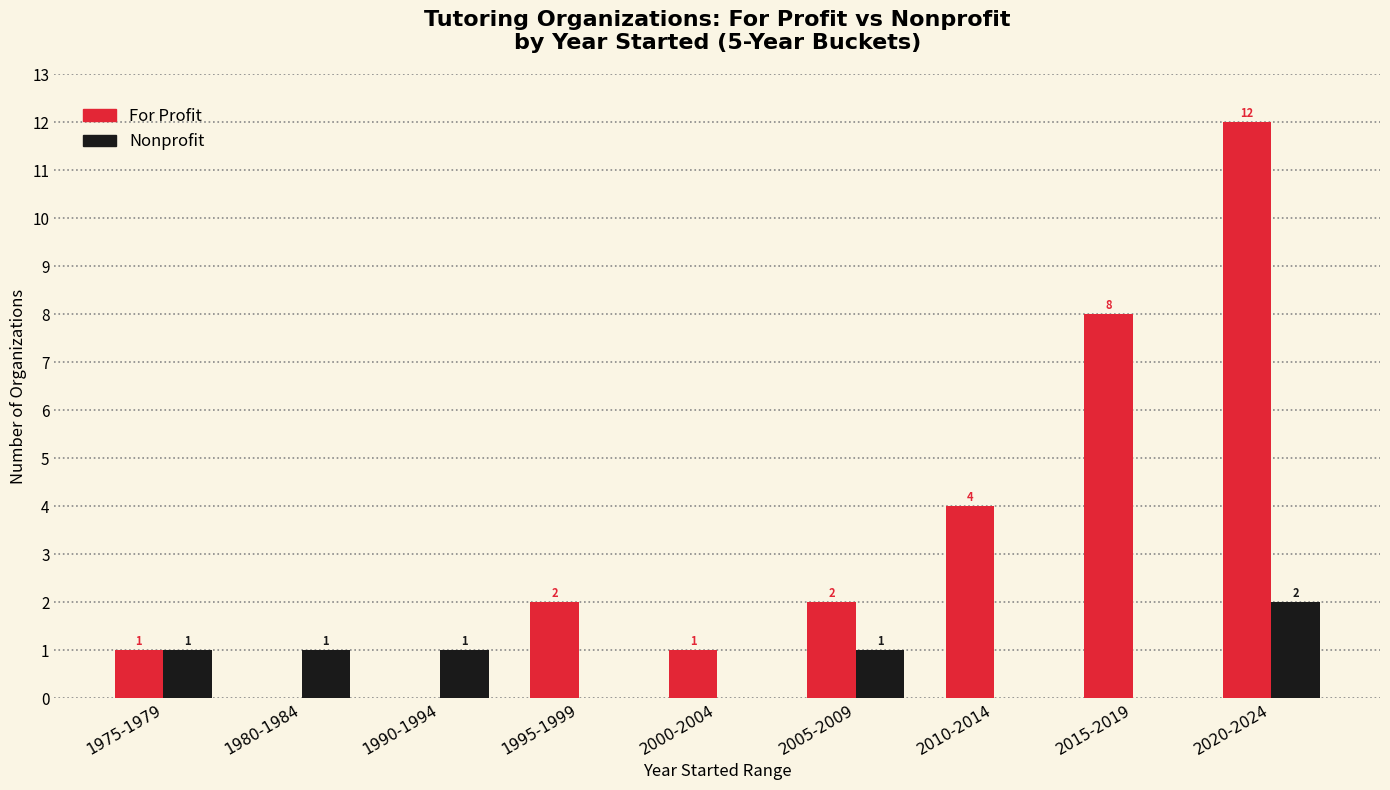

What is the total value across all series at 1990-1994?

1